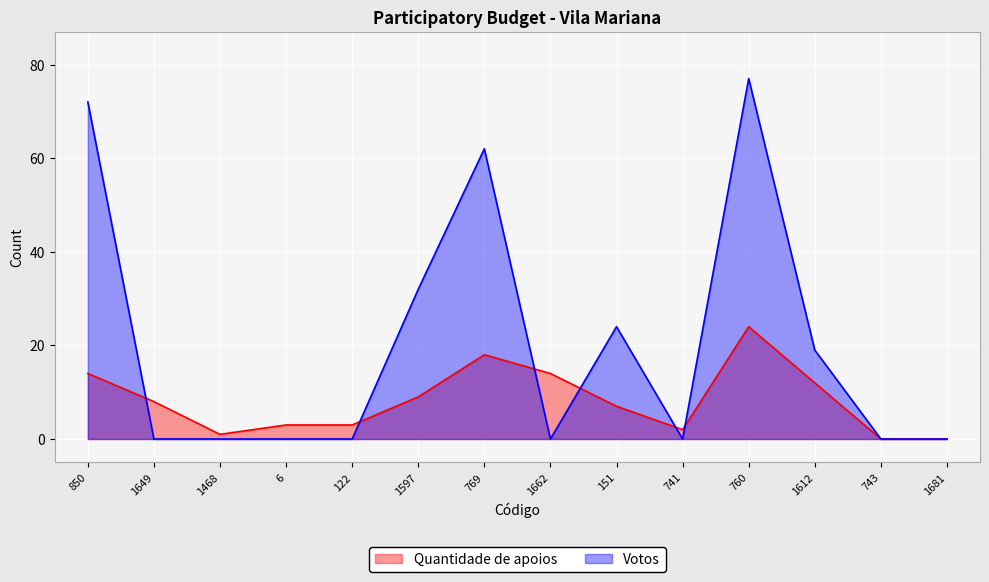

The Quantidade de apoios series shows 2 at 741. True or false?

True